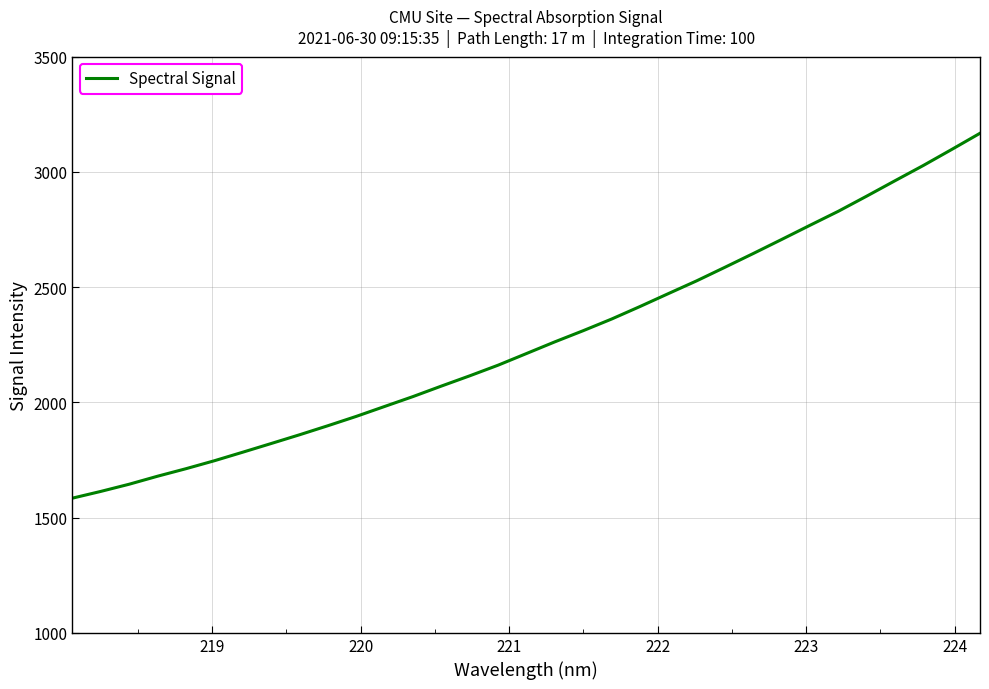

What is the difference between the maximum and minimum values?

1583.1